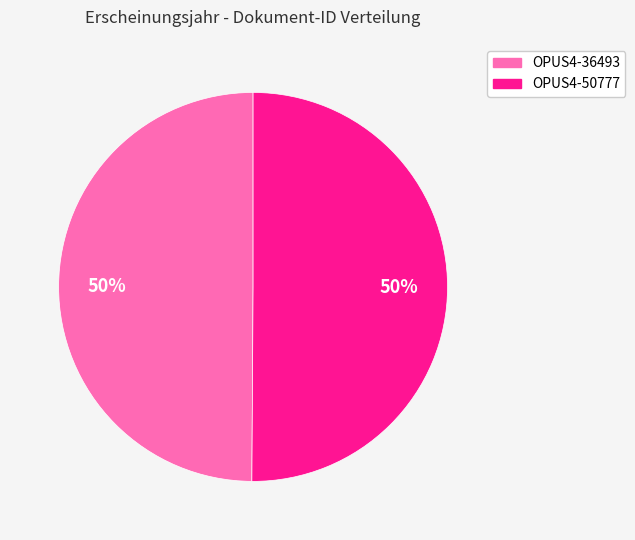

To the nearest percent, what is the average slice percentage?

50%